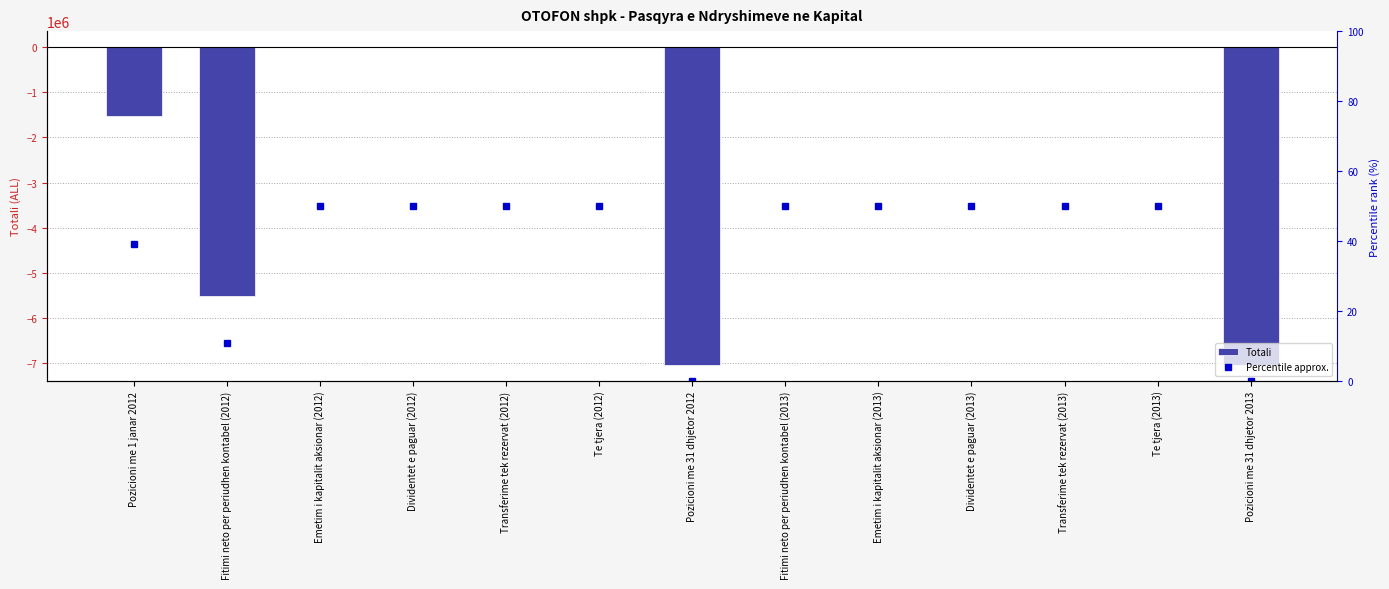

What is the total value across all series at Pozicioni me 31 dhjetor 2013?

-7038653.0